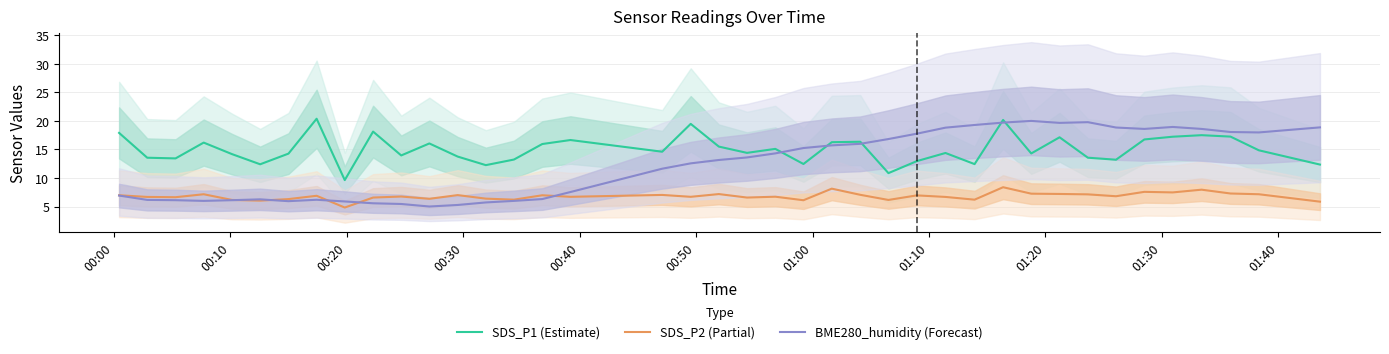

Which series ends up on top after the final intersection of SDS_P1 (Estimate) and BME280_humidity (Forecast)?

BME280_humidity (Forecast)